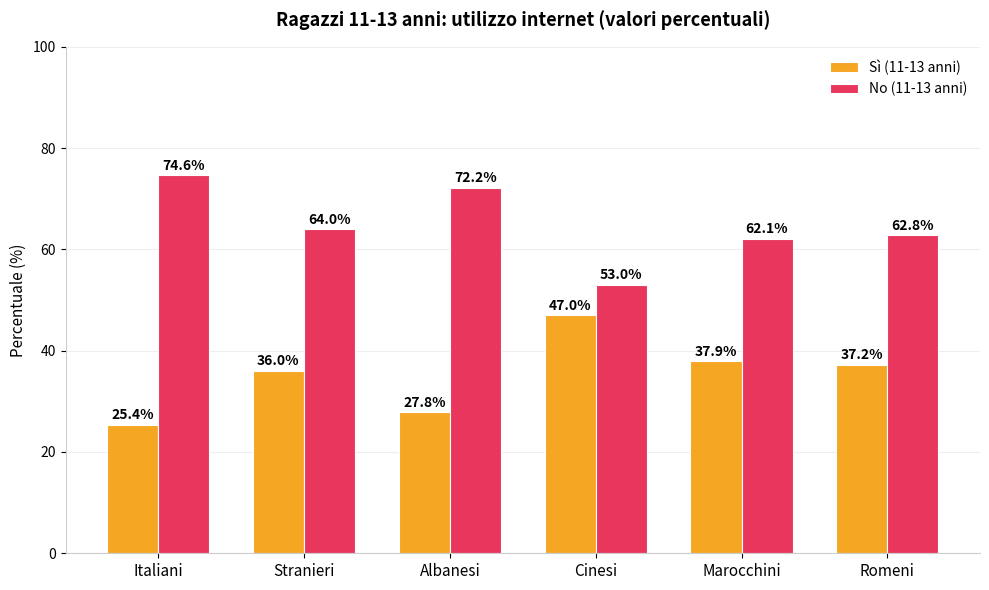

Rank the series by their average value, from lowest to highest.

Sì (11-13 anni), No (11-13 anni)